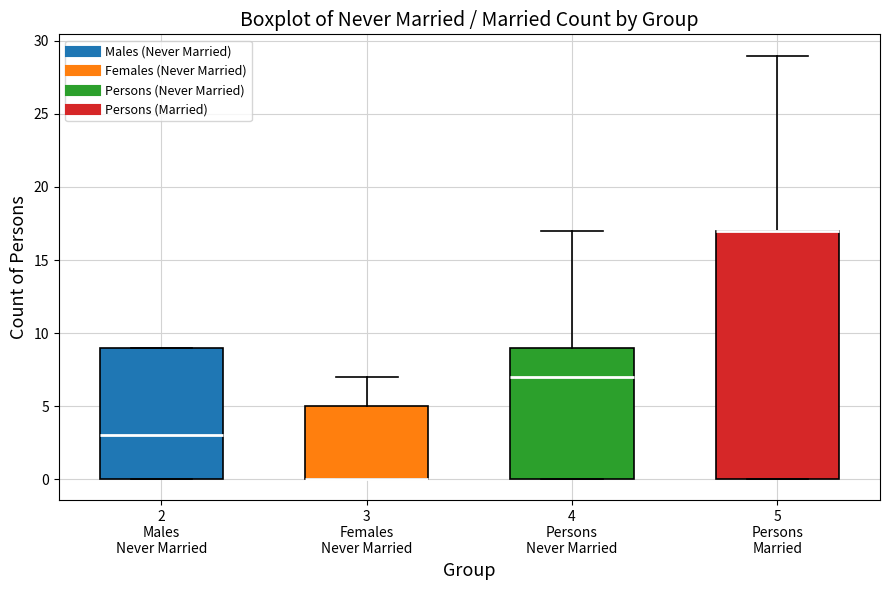

Reading left to right, transcribe this box plot: for each box, give where its median line is, the range the box spans, and where its two whiskers end, as read against the y-axis. The values are not printed on the chart, so give them approximately, as read against the axis.

2 Males Never Married: median 3, box 0 to 9, whiskers 0 to 9
3 Females Never Married: median 0 (drawn on the box's lower edge), box 0 to 5, whiskers 0 to 7
4 Persons Never Married: median 7, box 0 to 9, whiskers 0 to 17
5 Persons Married: median 17 (drawn on the box's upper edge), box 0 to 17, whiskers 0 to 29